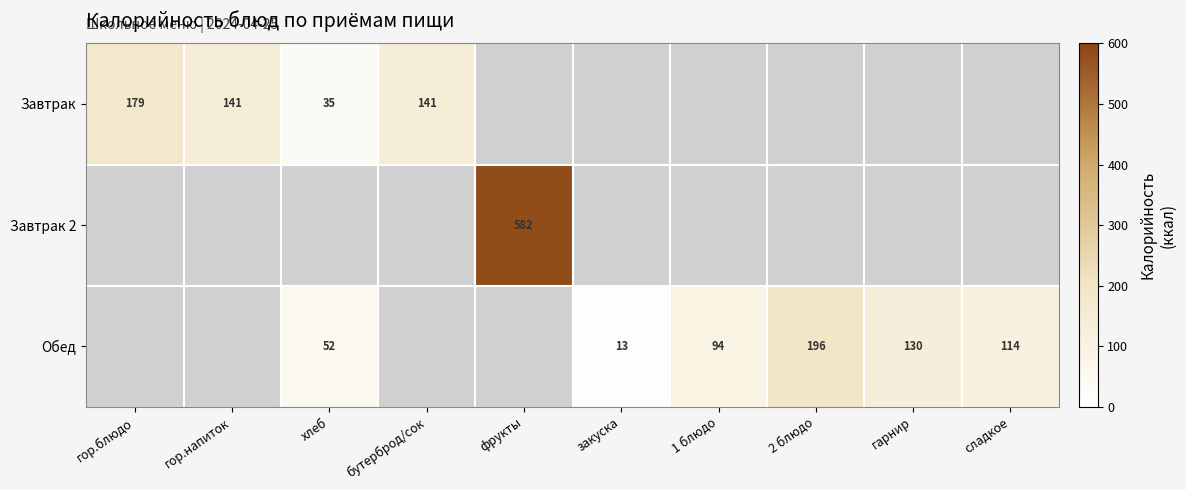

The Обед series shows 130 at гарнир. True or false?

True